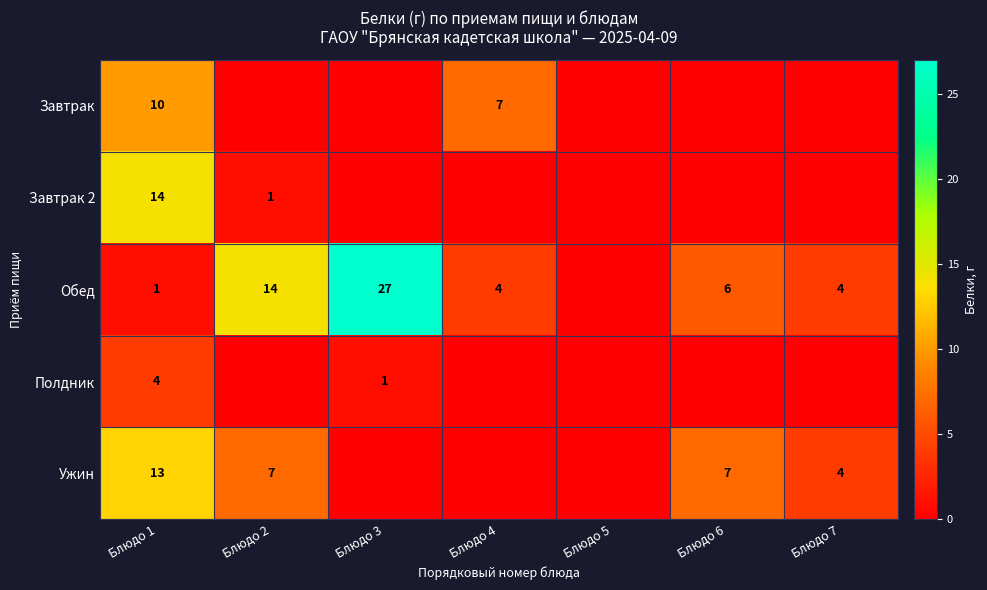

At how many categories does at least one series exceed 1?

6